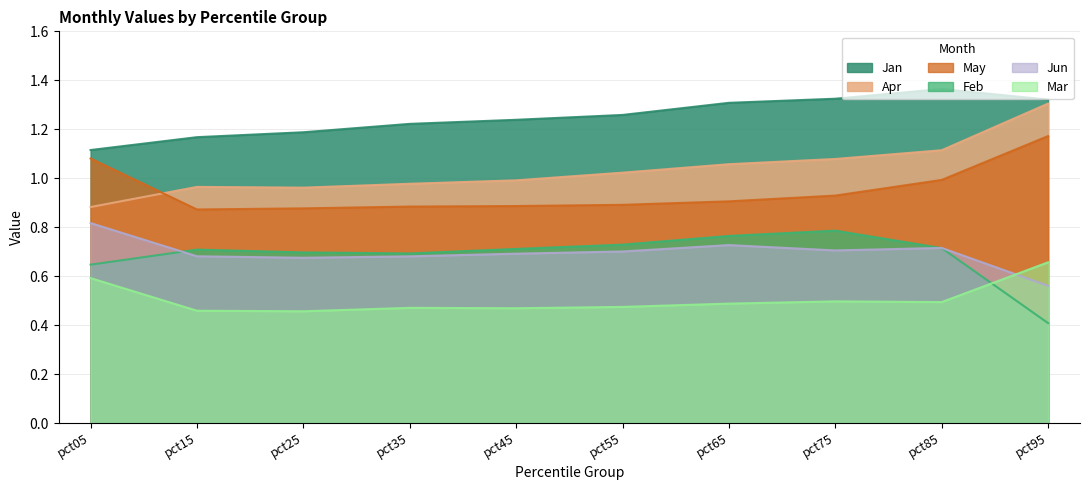

Which series changed the most between pct25 and pct45?

Jan